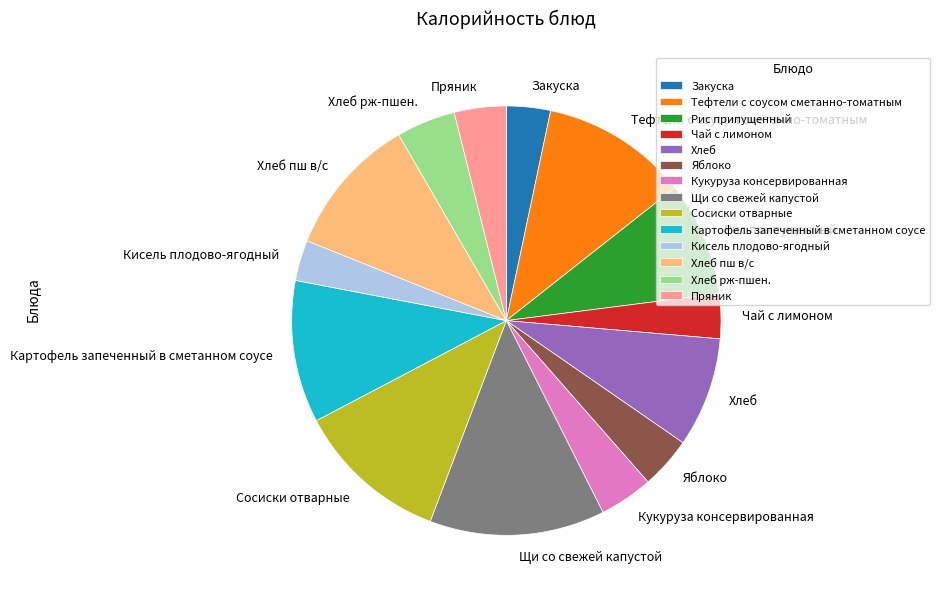

Count the number of slices in the pie.

14